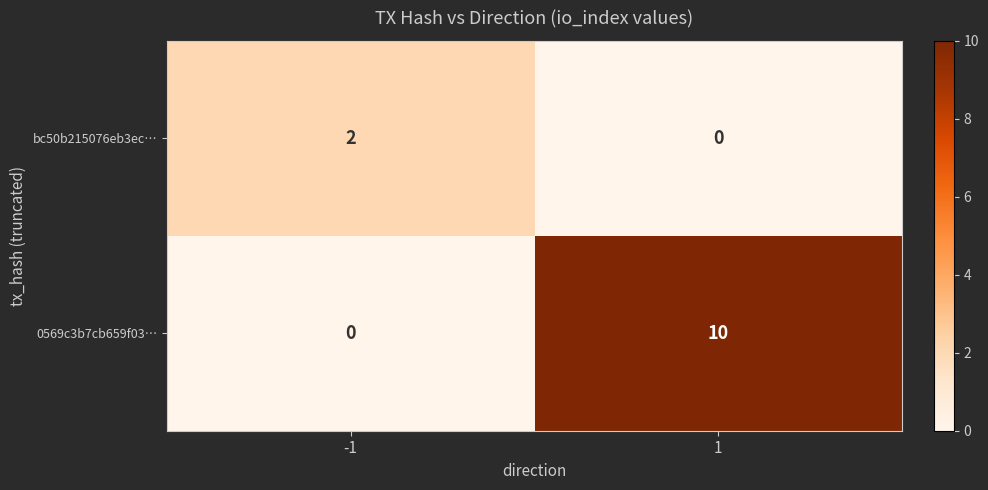

List the series in order of their peak value, lowest first.

bc50b215076eb3ec…, 0569c3b7cb659f03…